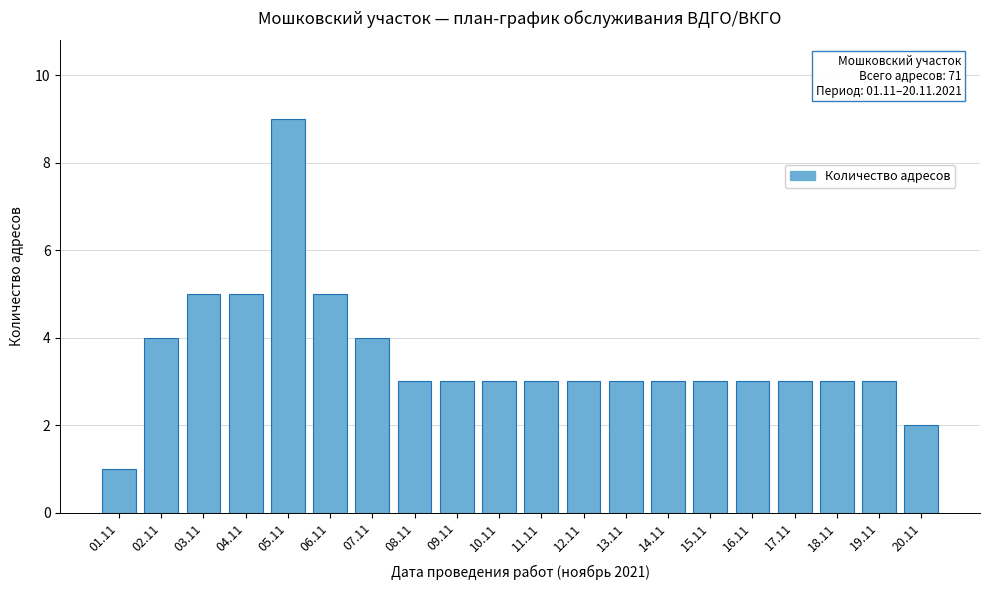

Reading right to left, extract all data points from this chart.

20.11=2	19.11=3	18.11=3	17.11=3	16.11=3	15.11=3	14.11=3	13.11=3	12.11=3	11.11=3	10.11=3	09.11=3	08.11=3	07.11=4	06.11=5	05.11=9	04.11=5	03.11=5	02.11=4	01.11=1